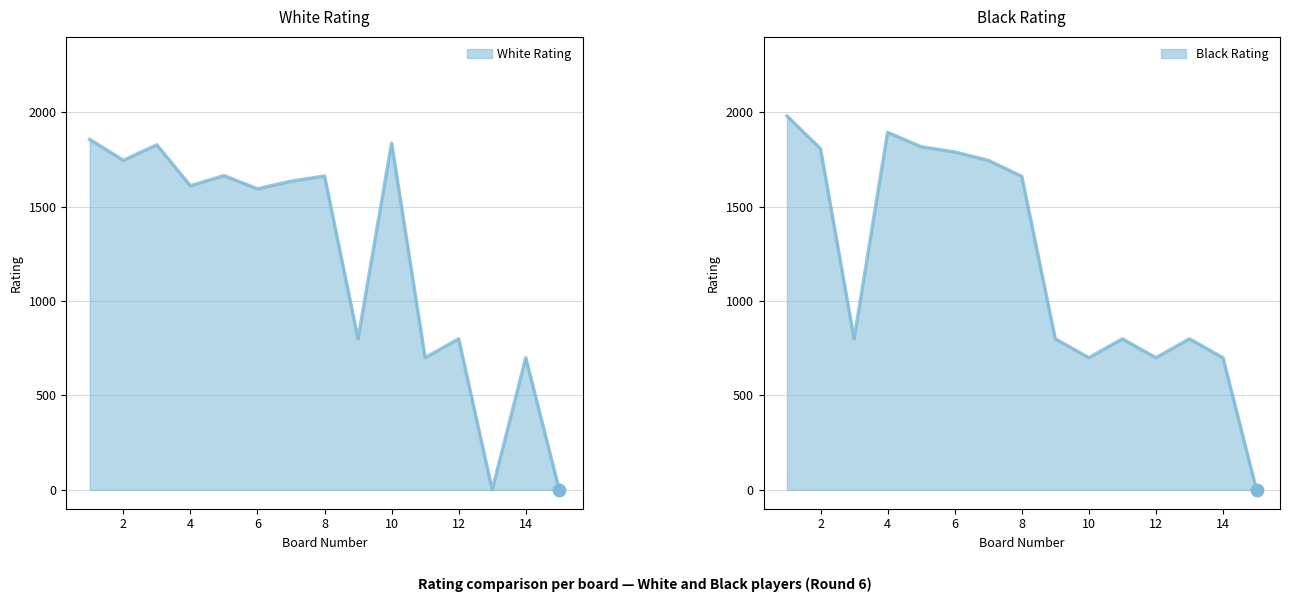

Is the value of Black Rating at 10 greater than the value of White Rating at 5?

No